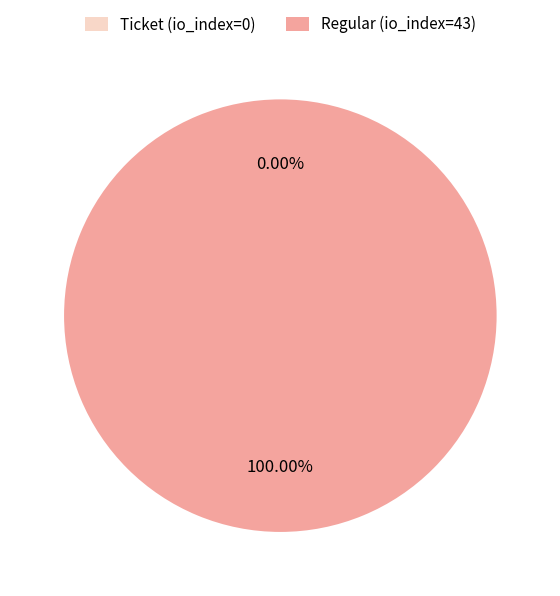

Which category has the biggest portion of the pie?

Regular (io_index=43)